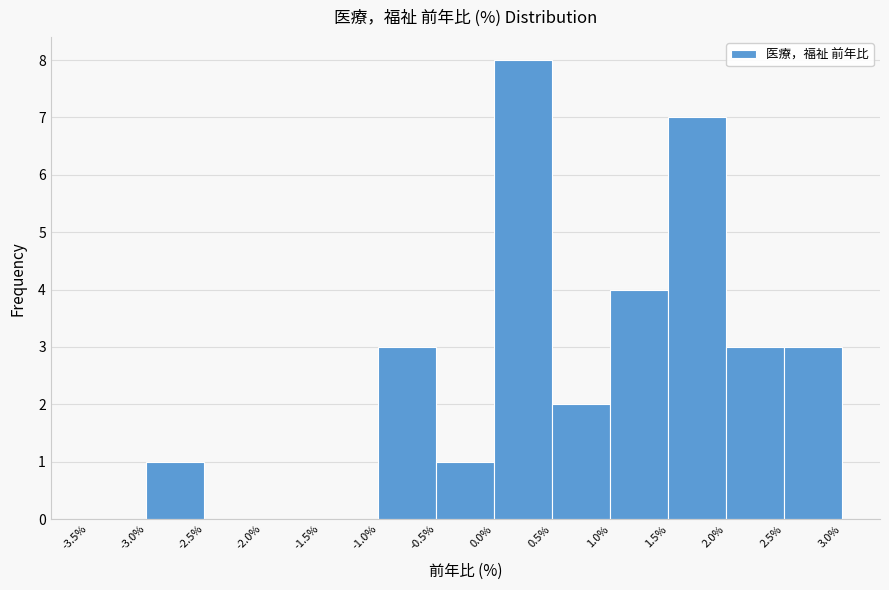

Which range on the x-axis has the tallest bar?

0.0% to 0.5%